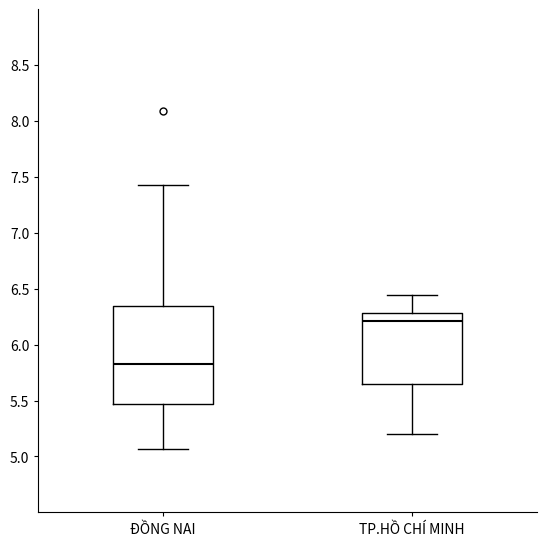

Reading left to right, read every box against the y-axis: the position of its median line, the range the box covers, and the ends of its whiskers. The values are not printed on the chart, so give them approximately, as read against the axis.

ĐỒNG NAI: median 5.85, box 5.45 to 6.35, whiskers 5.05 to 7.45
TP.HỒ CHÍ MINH: median 6.20, box 5.65 to 6.30, whiskers 5.20 to 6.45